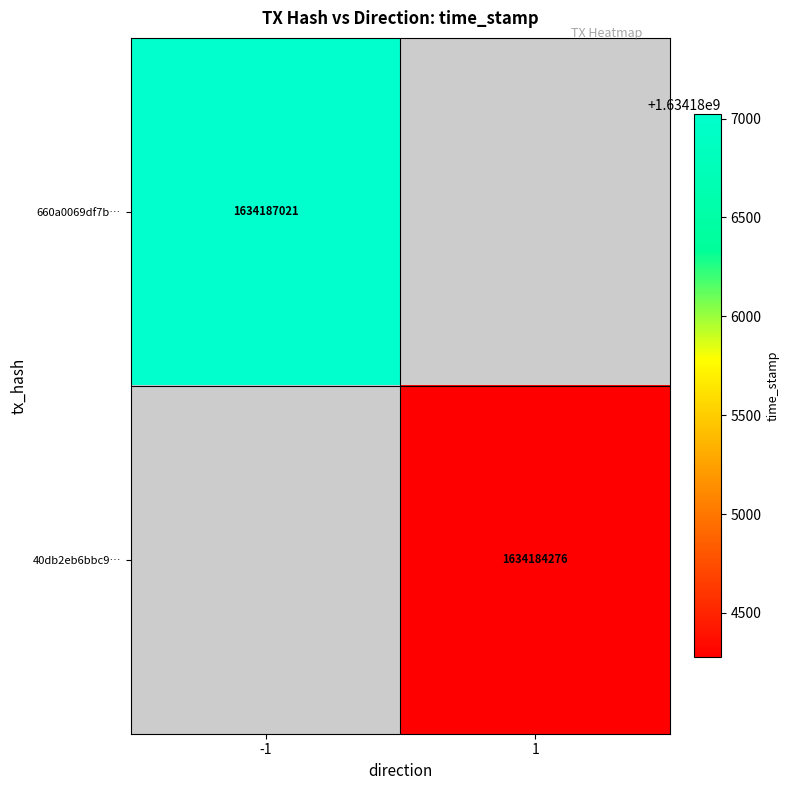

Is it true that 660a0069df7b… equals 2633343630 at -1?

False